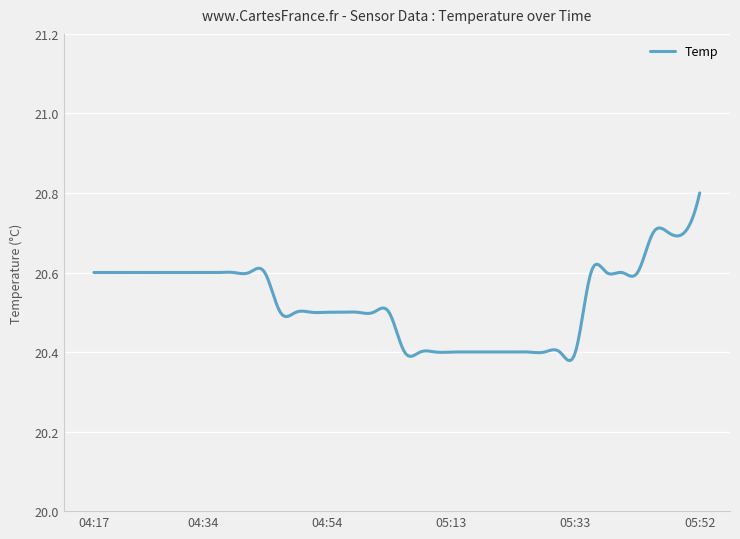

How many values are between 20 and 21?

300